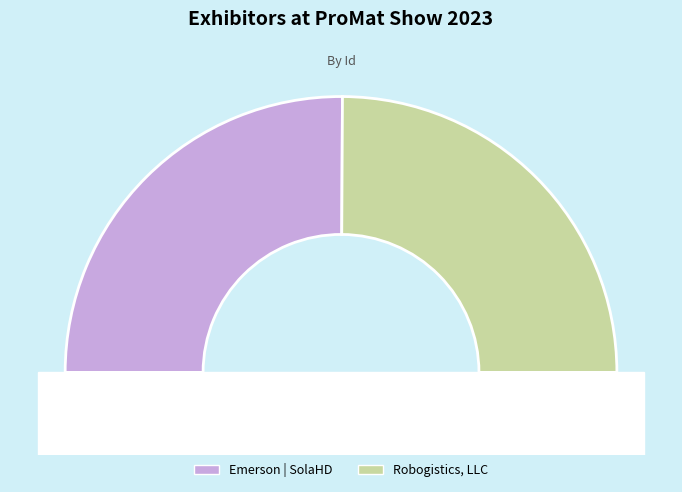

Is it true that Robogistics, LLC is 50% of the pie?

True